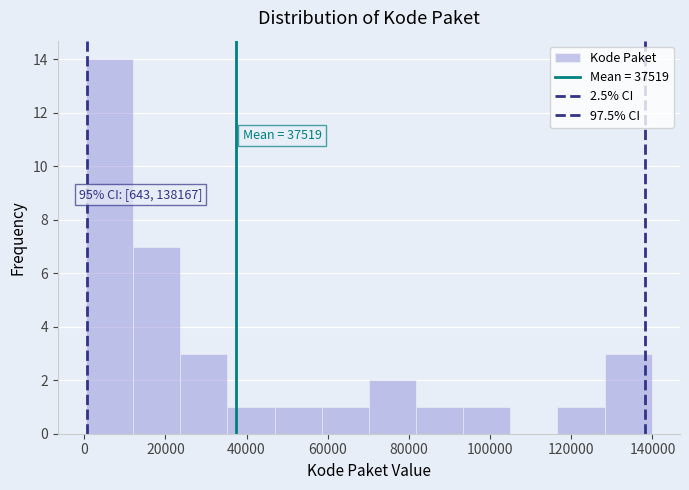

Which range on the x-axis has the tallest bar?

0 to 12000